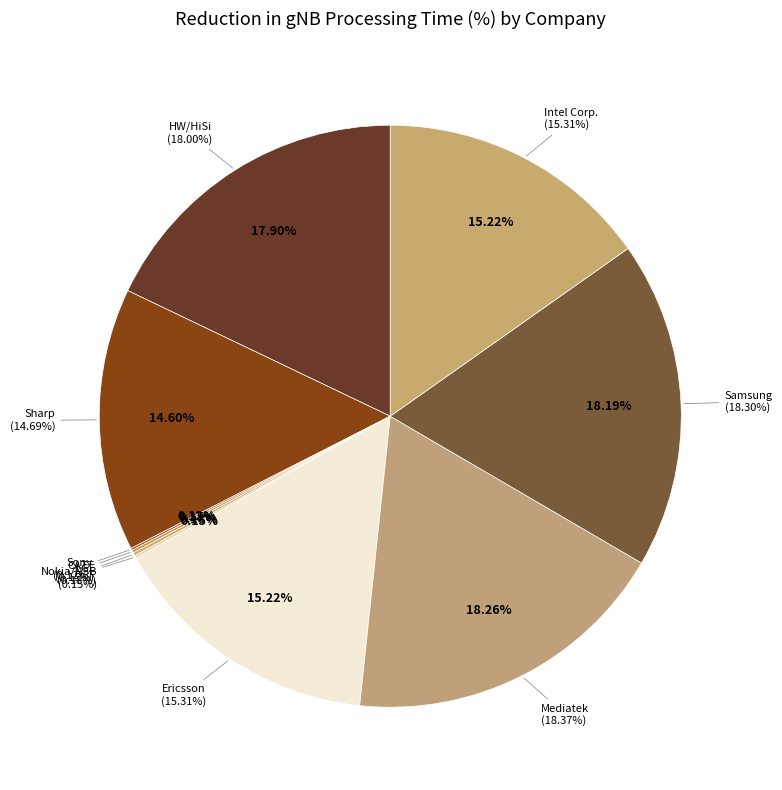

Is it true that LGE is 11% of the pie?

False